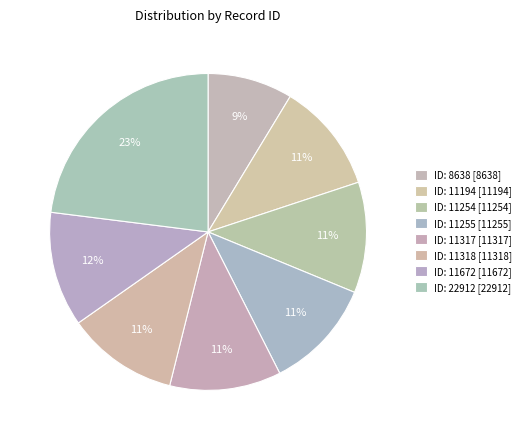

How many segments does this pie chart have?

8